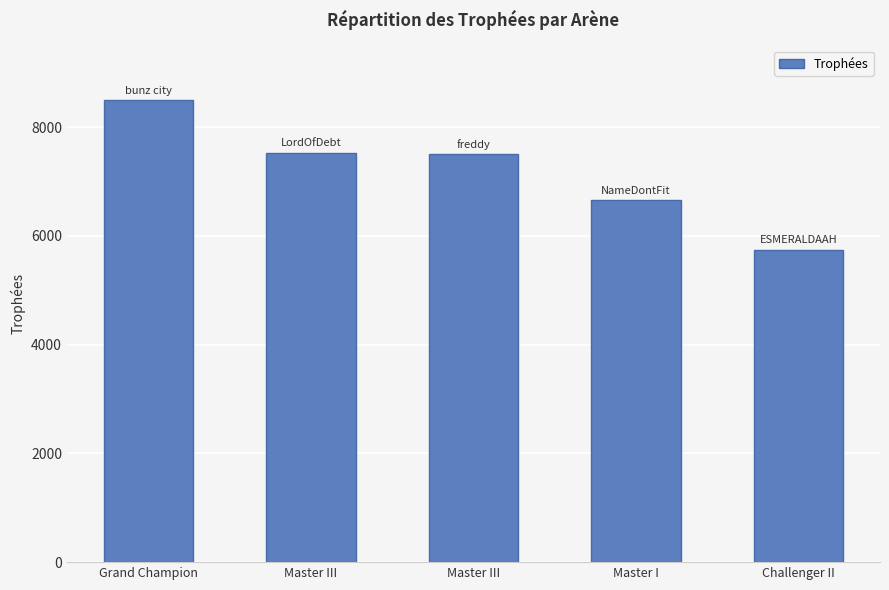

How many data points does each series have?

5